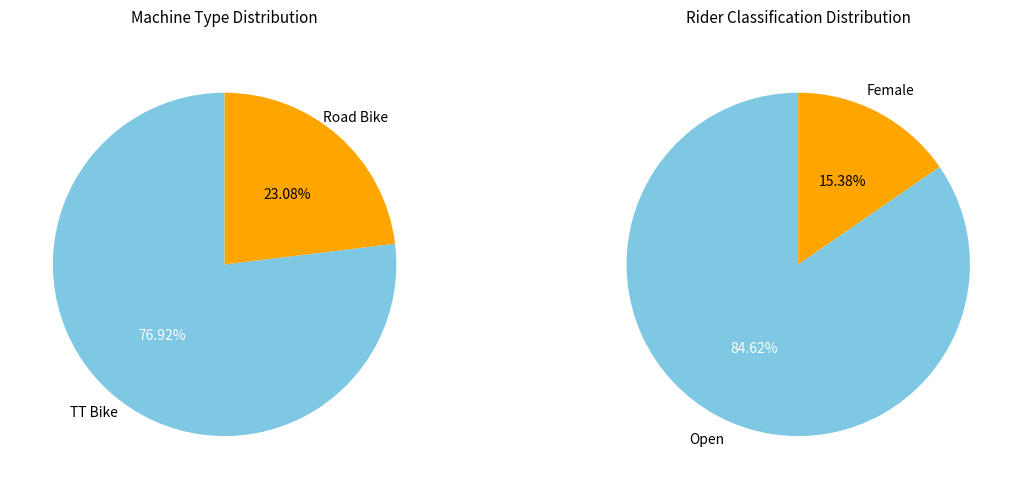

Count the number of slices in the pie.

2